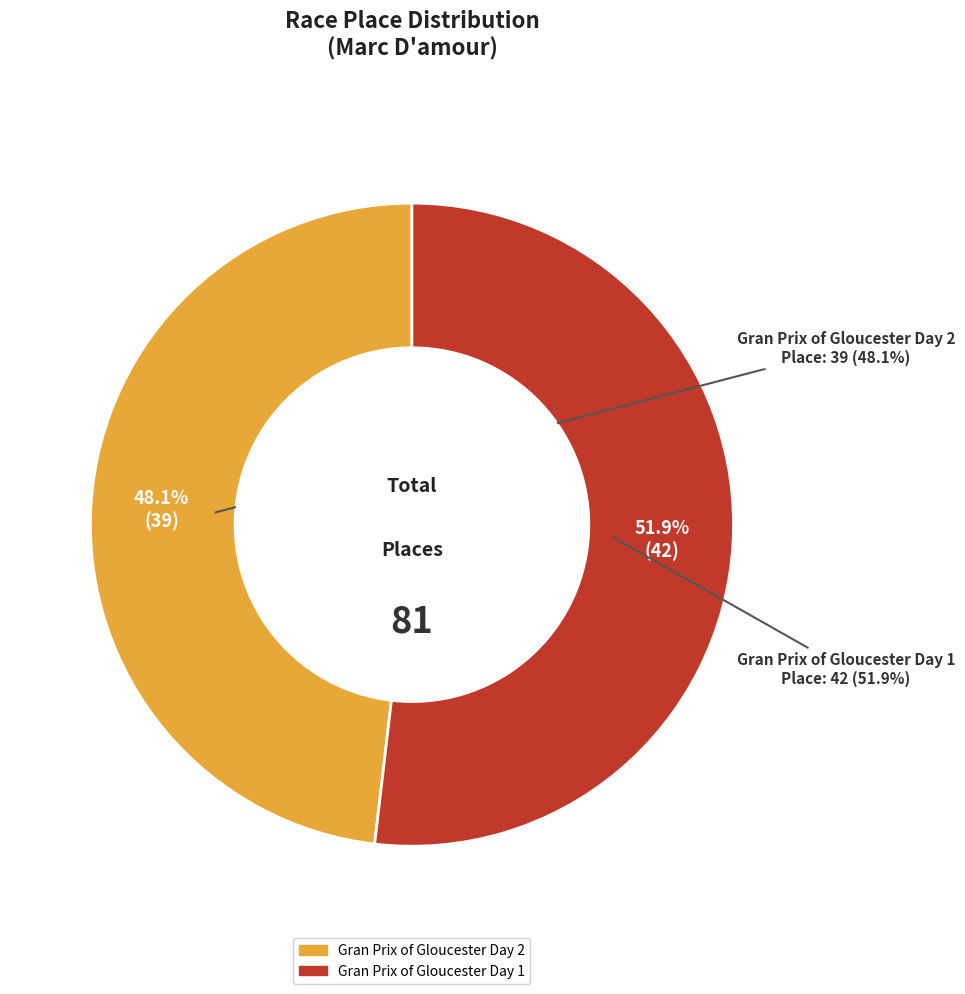

Count the number of slices in the pie.

2